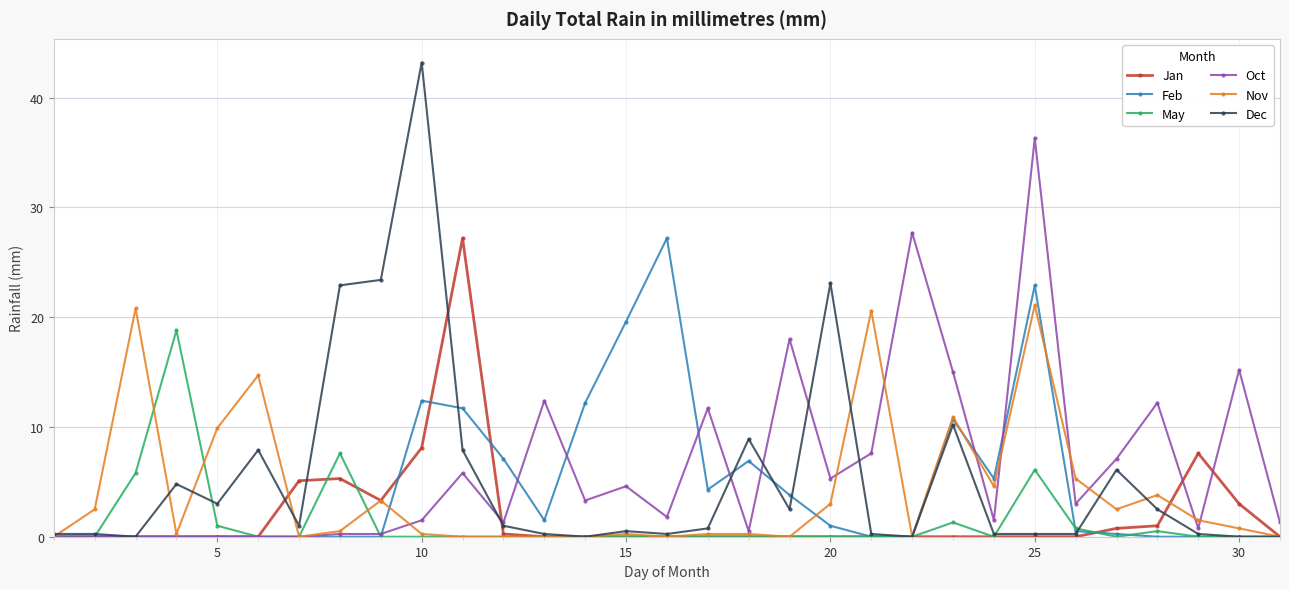

At how many categories does at least one series exceed 16?

13